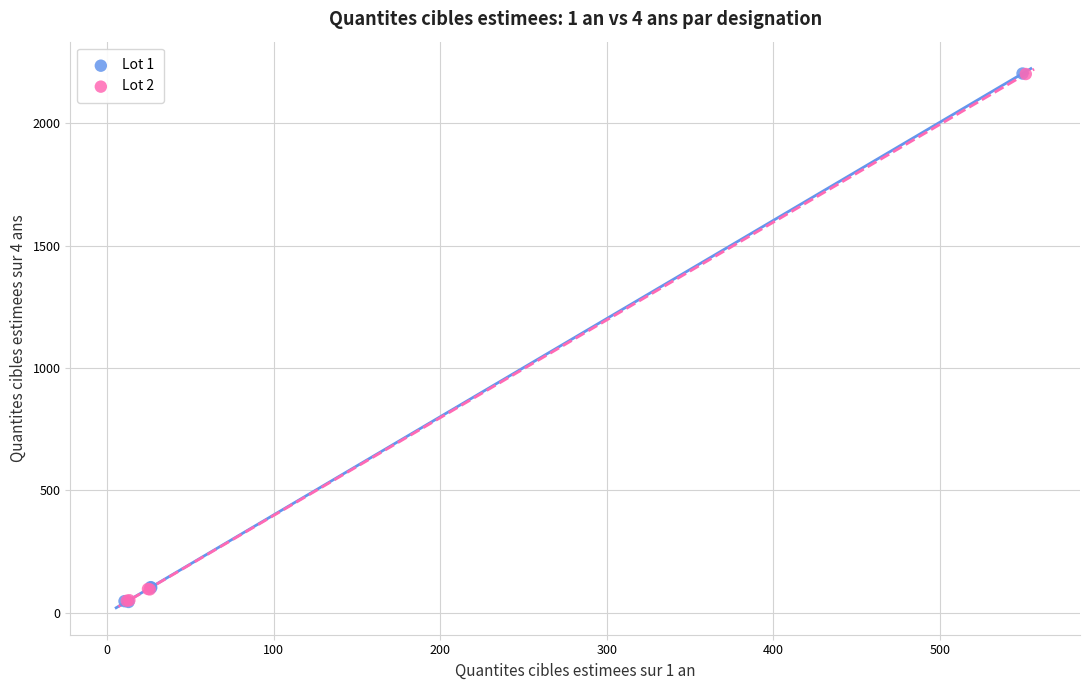

Which series has the widest spread of Y values?

Lot 1